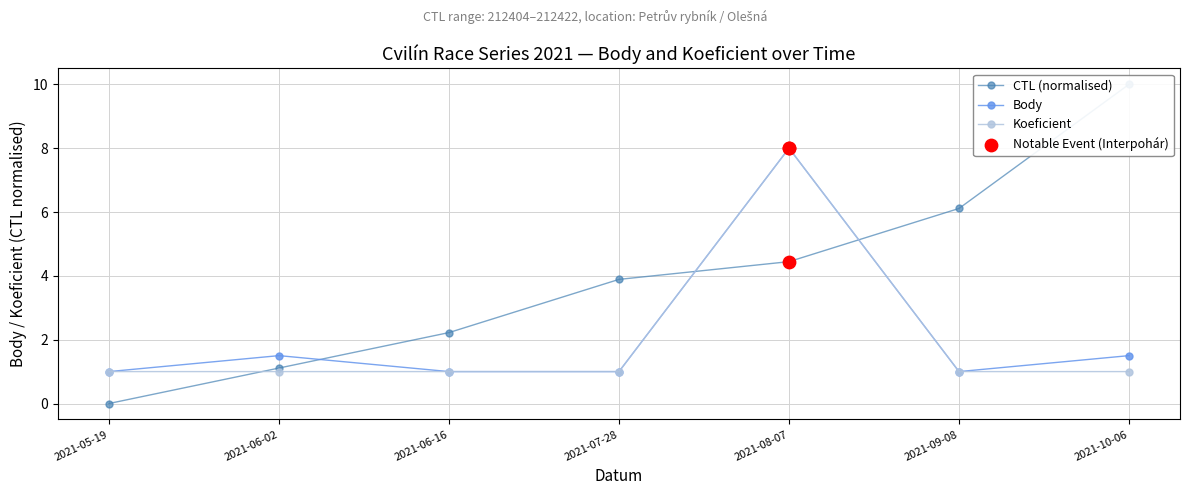

What is the total value across all series at 2021-06-02?

3.6